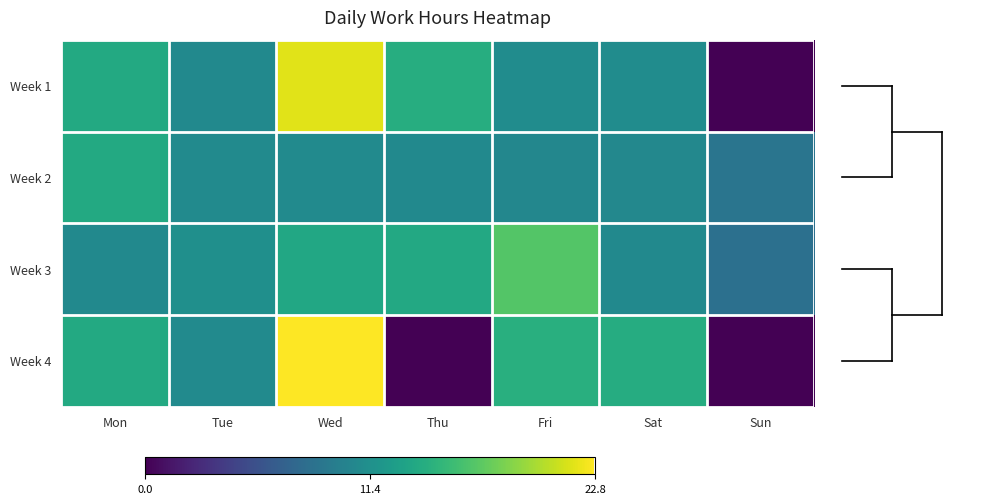

What is the total value across all series at Mon?

52.2